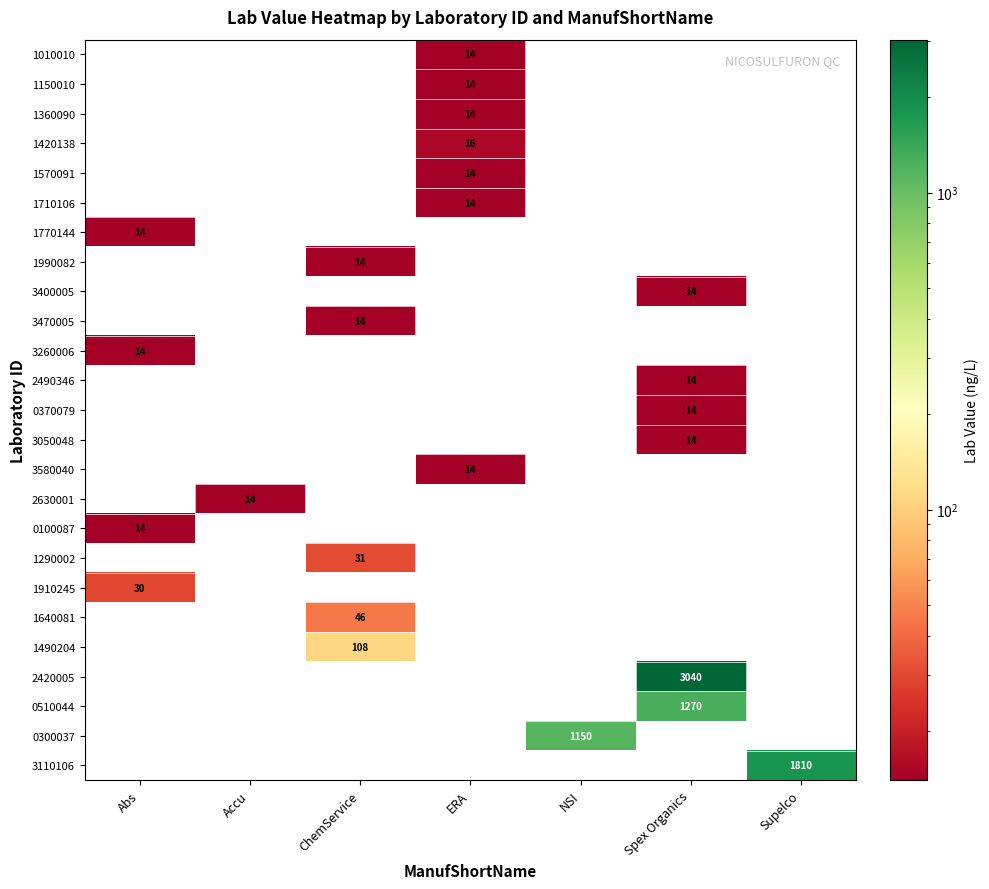

What is the total value across all series at ERA?

99.5